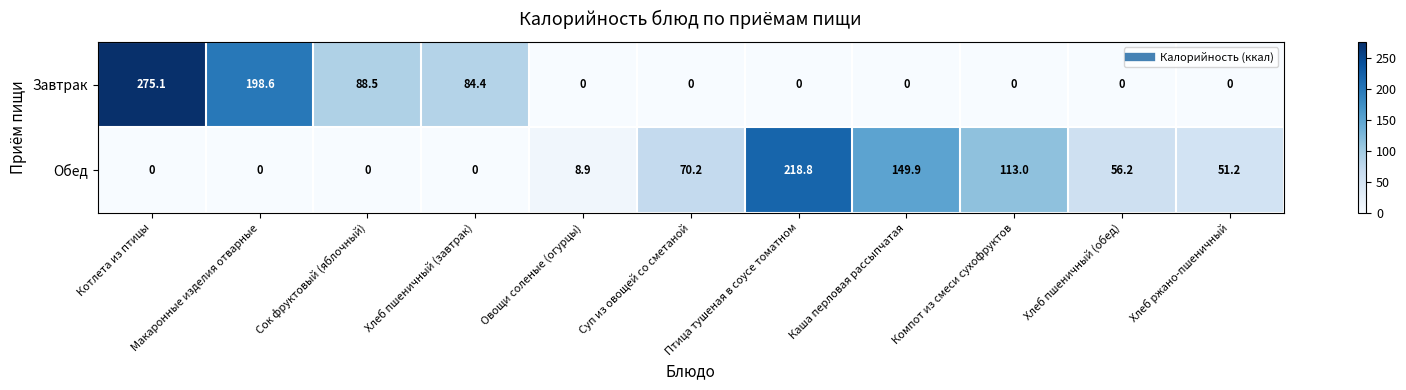

How many data points in Обед are above 51?

6